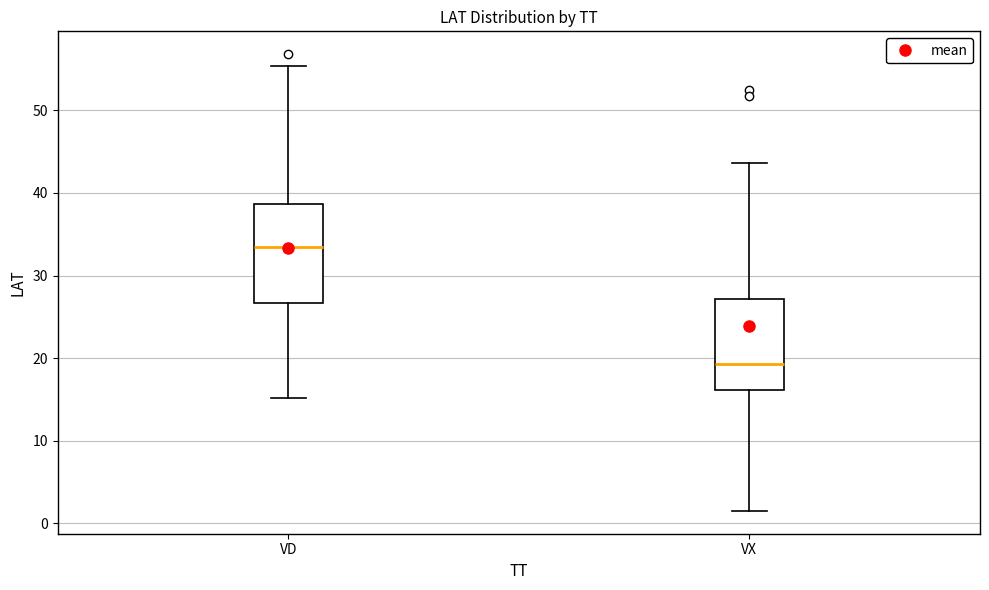

Reading left to right, read every box against the y-axis: the position of its median line, the range the box covers, and the ends of its whiskers. The values are not printed on the chart, so give them approximately, as read against the axis.

VD: median 33, box 27 to 39, whiskers 15 to 55
VX: median 19, box 16 to 27, whiskers 2 to 44